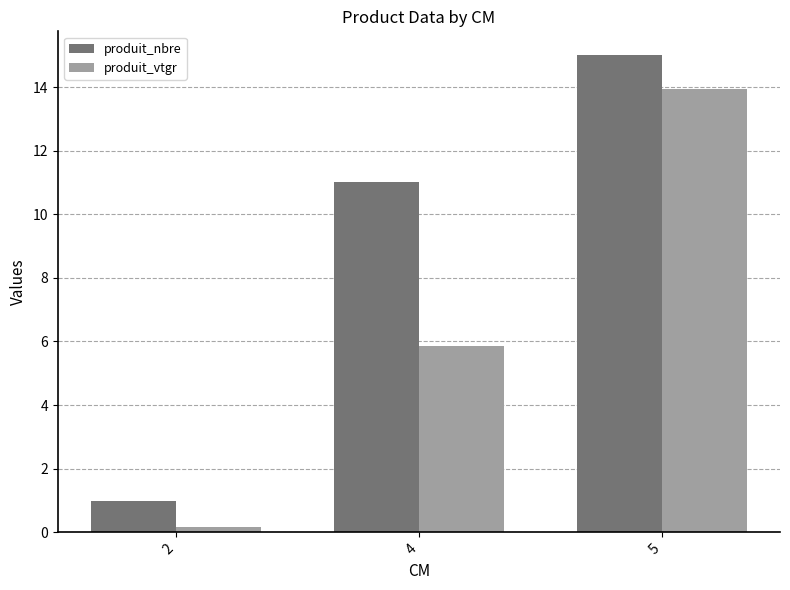

What is the smallest value displayed?

0.2